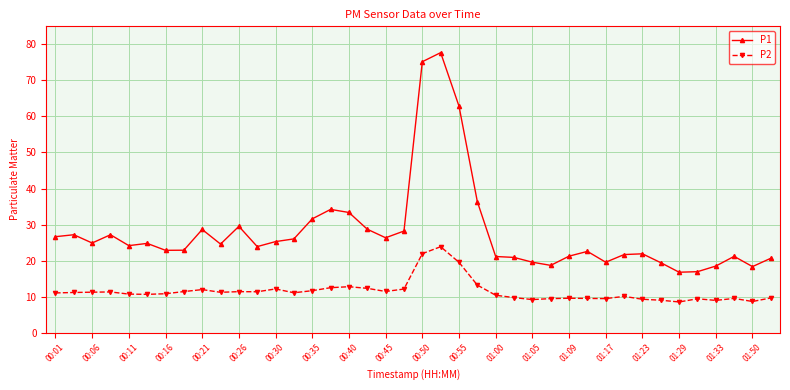

True or false: P2 and P1 cross at least once.

False